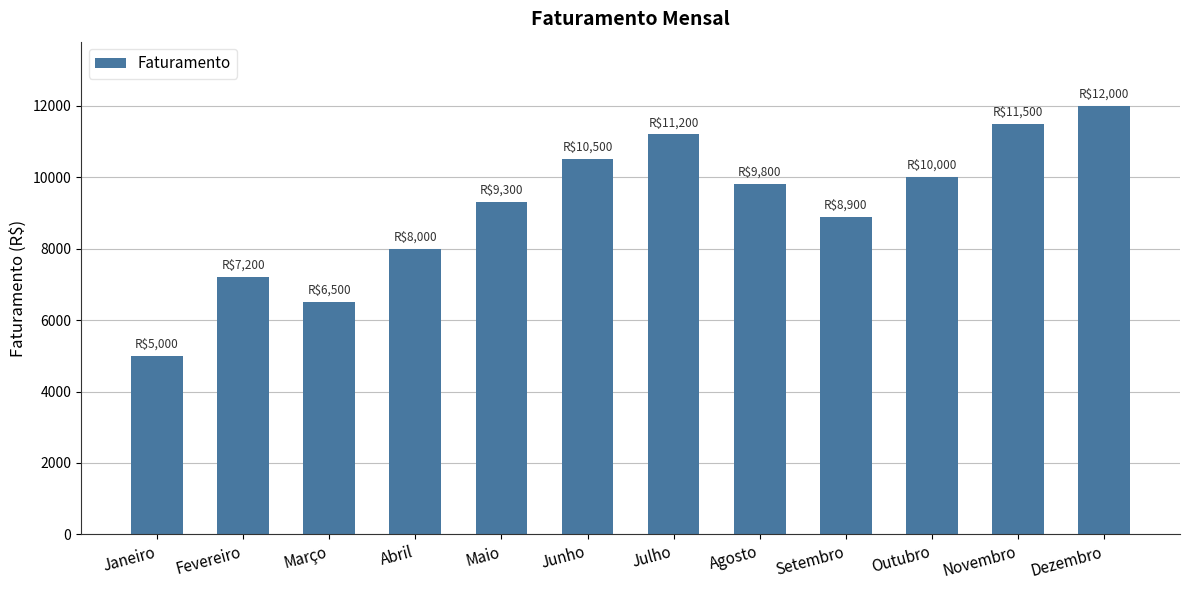

At which category does the chart reach its minimum across all series?

Janeiro